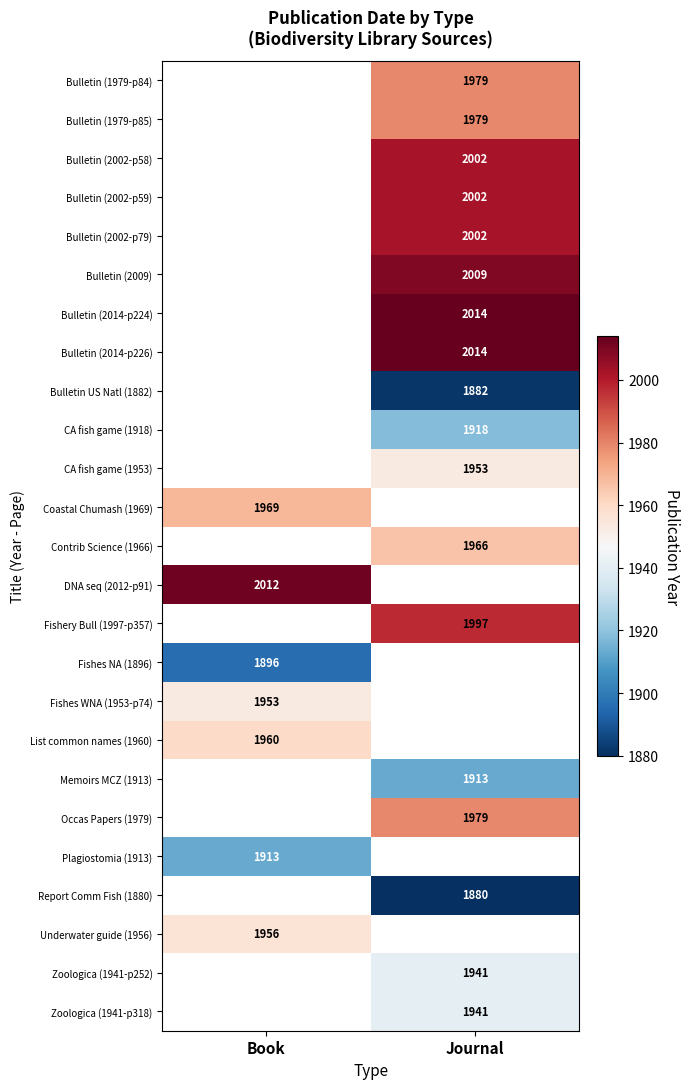

The value of Bulletin US Natl (1882) at Journal is 3121. True or false?

False